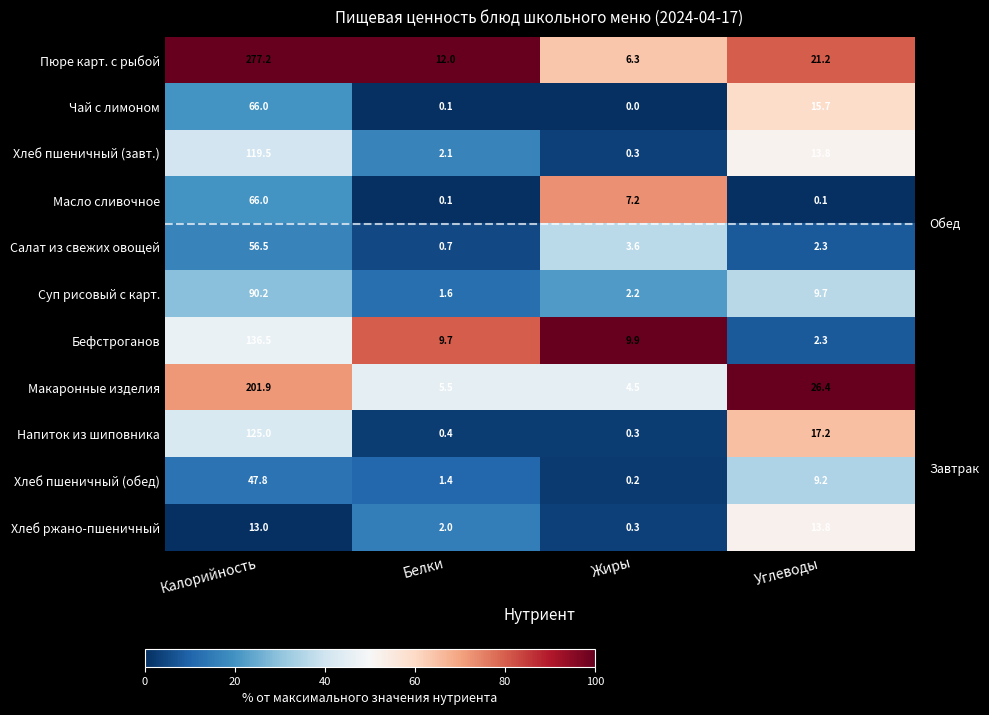

How many values in the Масло сливочное series are below 7?

2